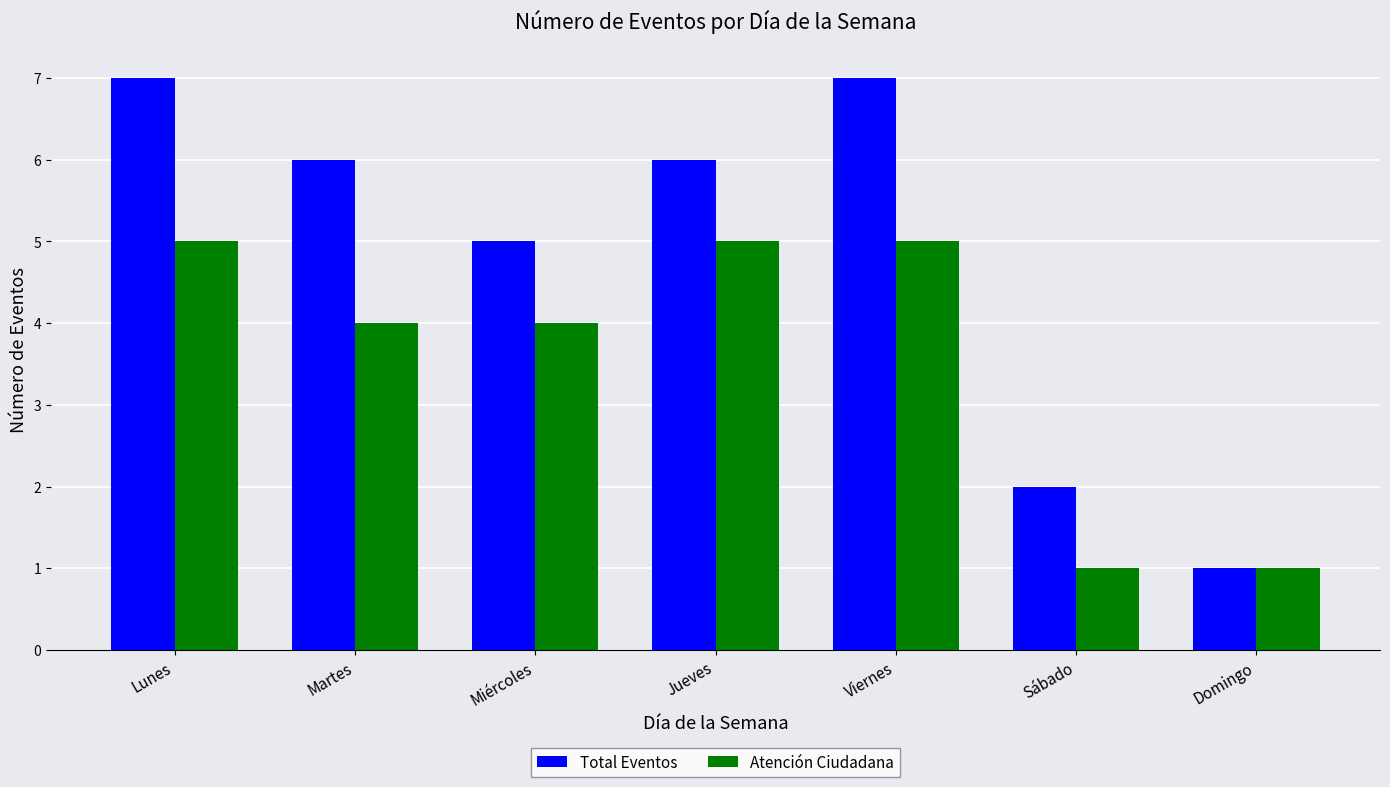

What position from the right is Jueves?

4